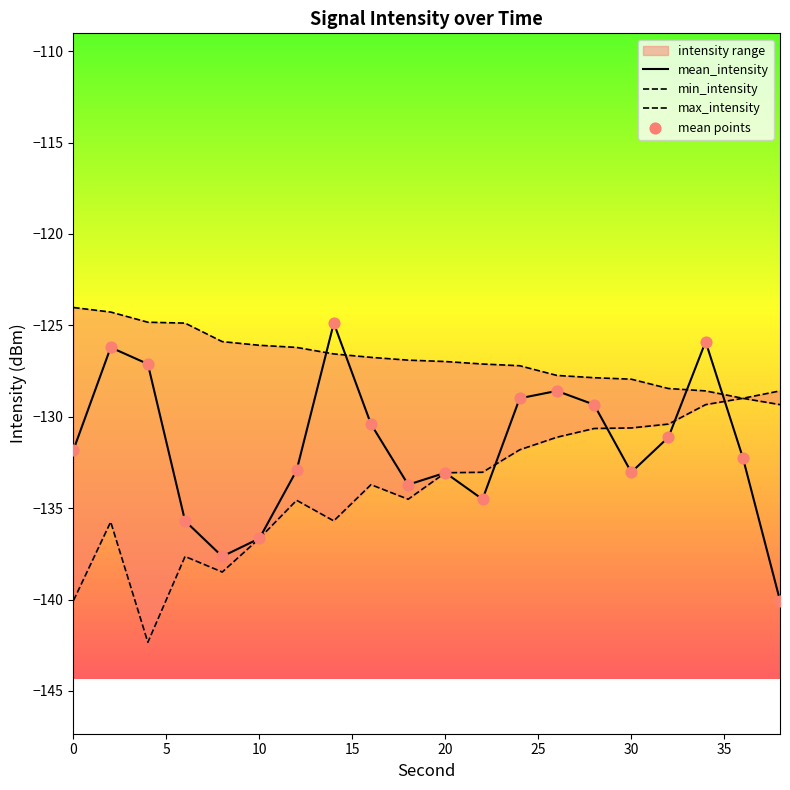

What are all the series names shown in the legend?

mean_intensity, min_intensity, max_intensity